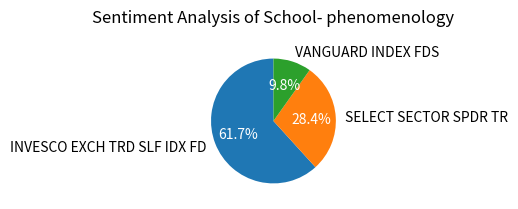

Which category has the smallest portion of the pie?

VANGUARD INDEX FDS